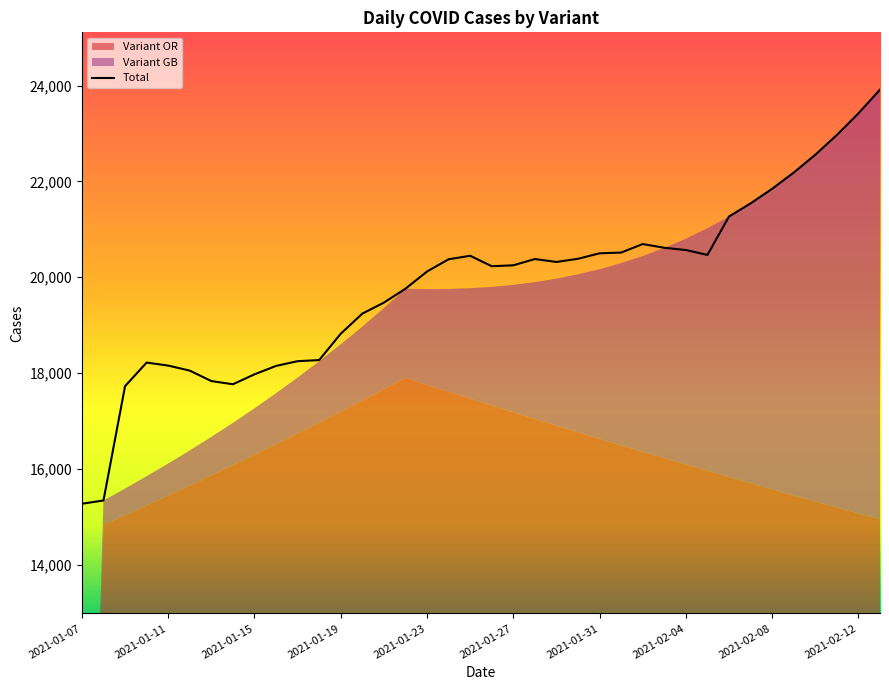

The value of Total at 2021-01-15 is 5506. True or false?

False